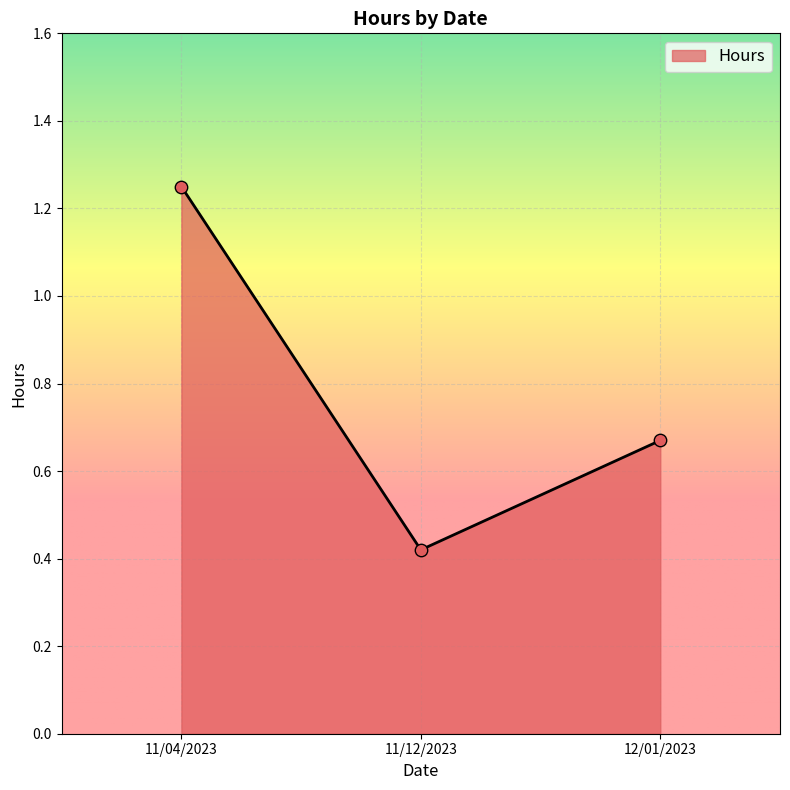

What is the change in value from 11/04/2023 to 11/12/2023?

-0.8